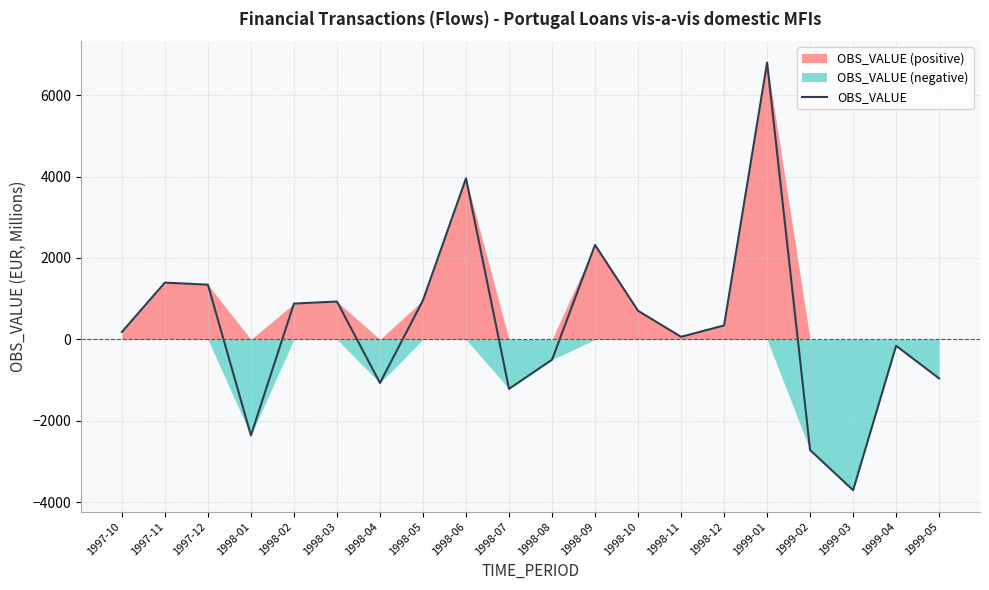

What is the value of the 12th point from the left?

2320.2